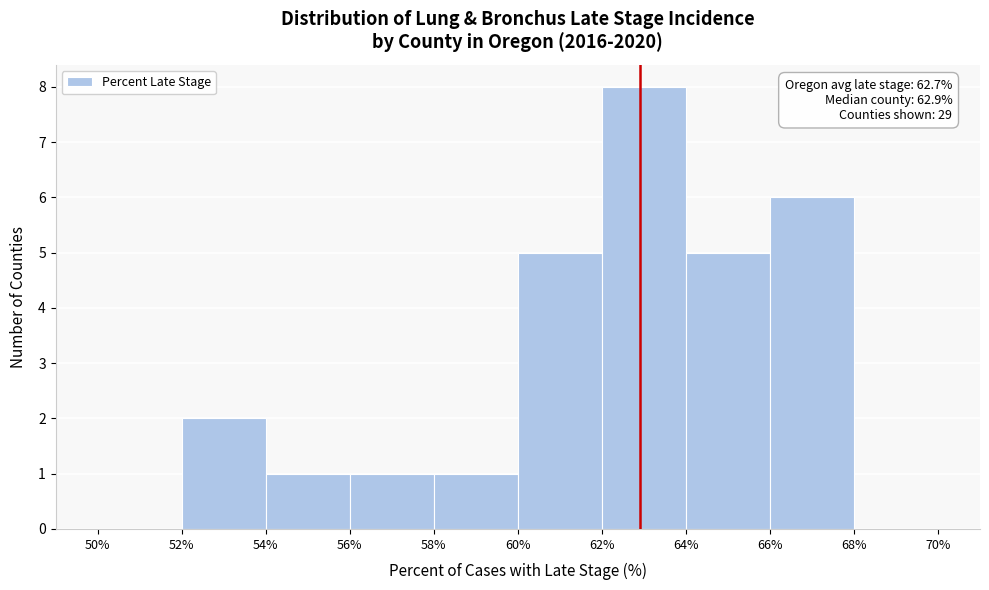

Which range on the x-axis has the tallest bar?

62% to 64%